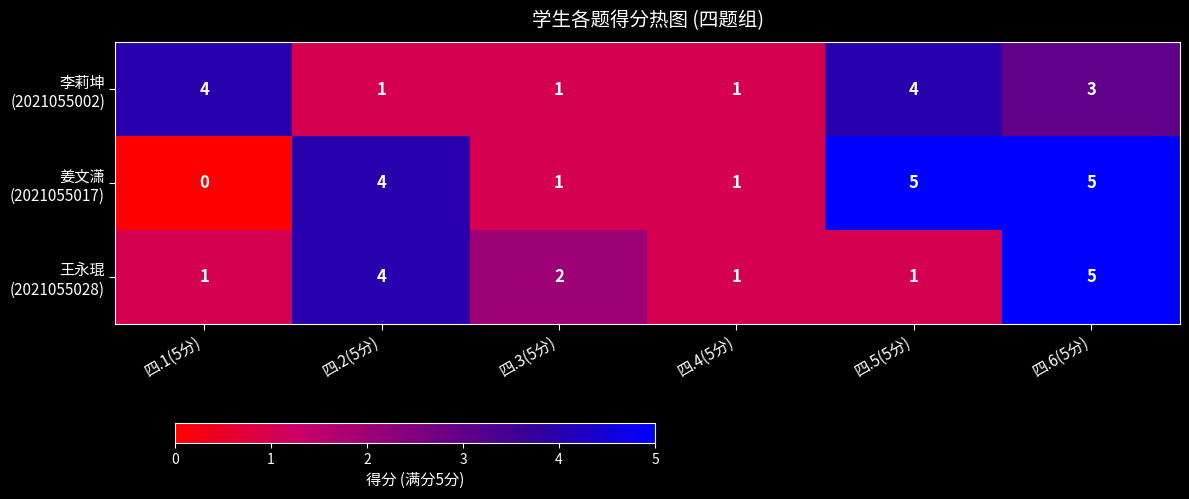

What is the total value across all series at 四.1(5分)?

5